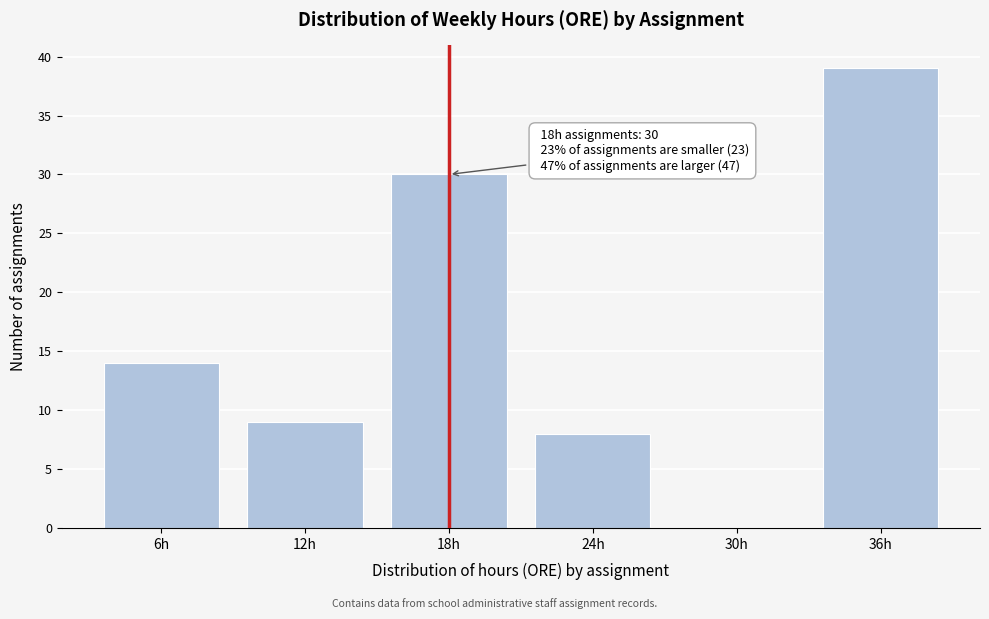

Reading left to right, extract all data points from this chart.

6h=14	12h=9	18h=30	24h=8	30h=0	36h=39